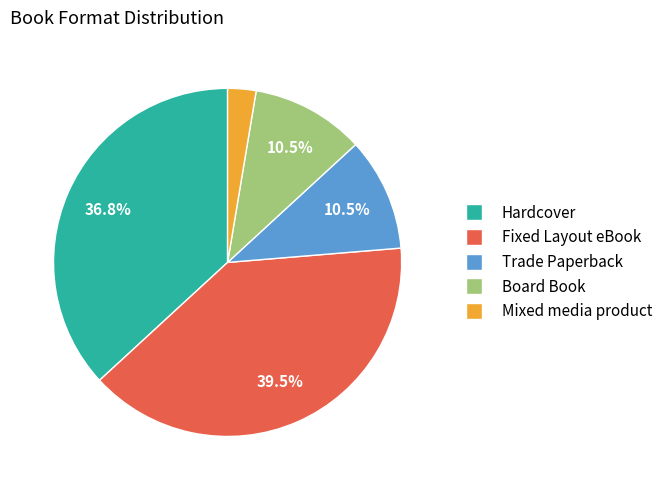

What portion of the pie excludes Trade Paperback?

89.5%